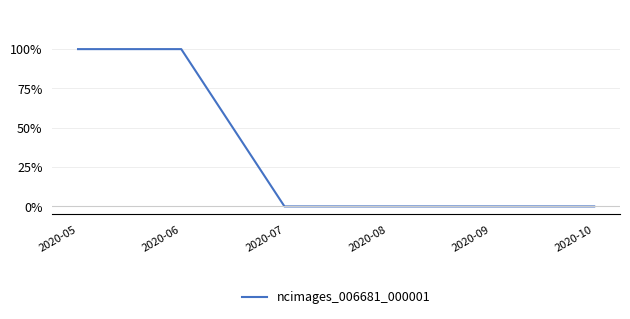

Does the chart display data point markers on the line(s)?

No